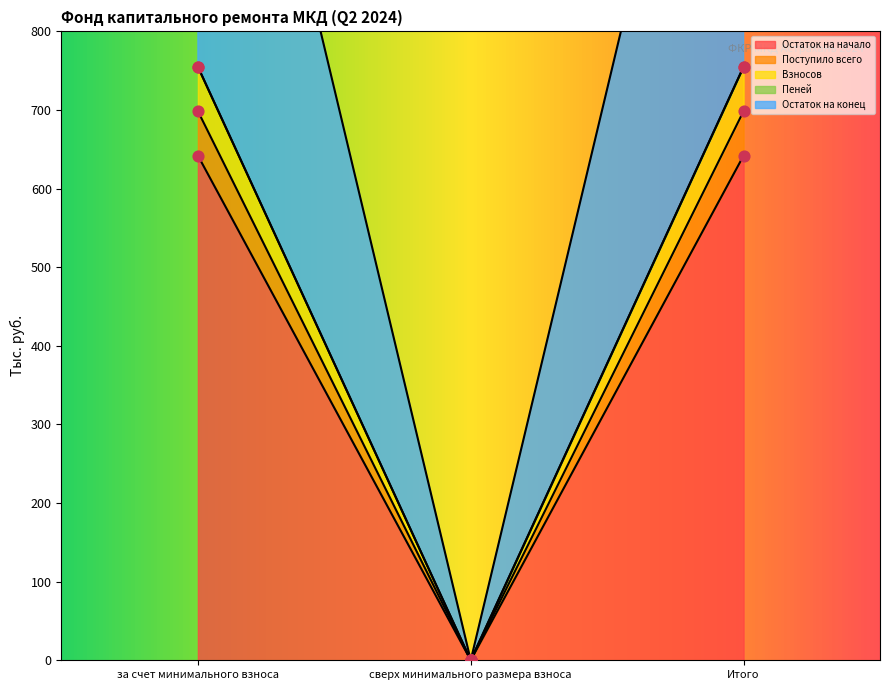

What is the total value across all series at Итого?

4247.8